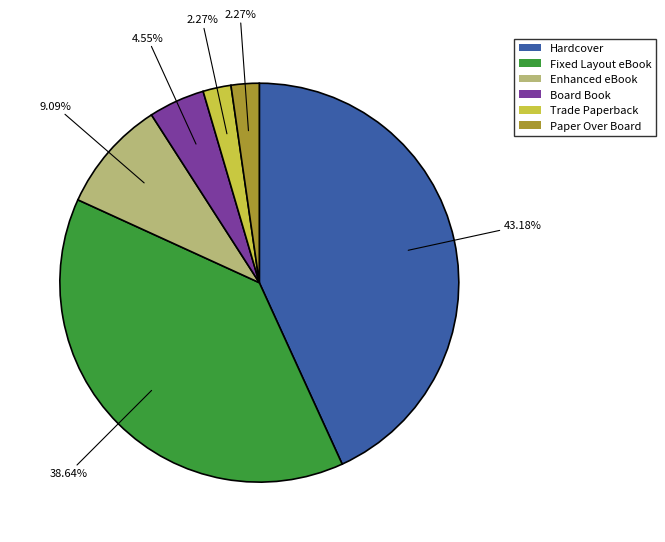

Is the sum of Trade Paperback and Paper Over Board greater than half?

No